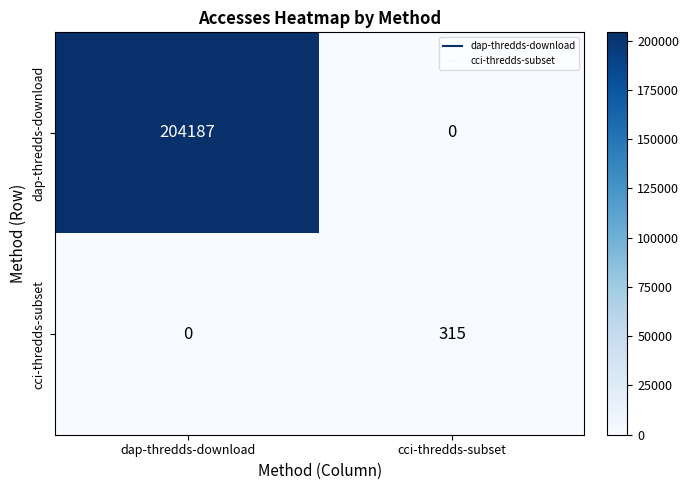

What is the difference between the dap-thredds-download values at dap-thredds-download and cci-thredds-subset?

204187